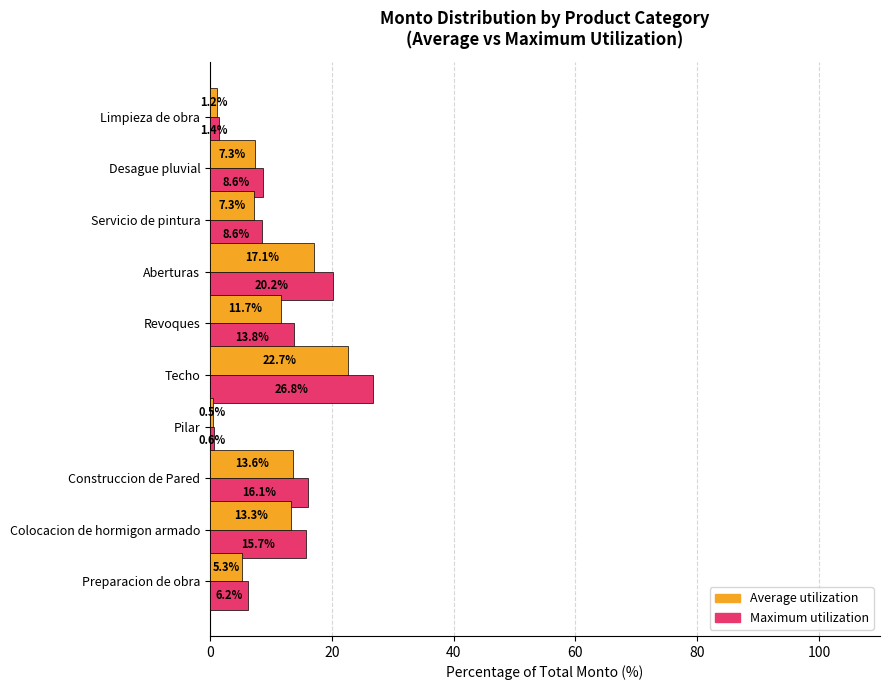

At which label does Maximum utilization reach its minimum?

Pilar